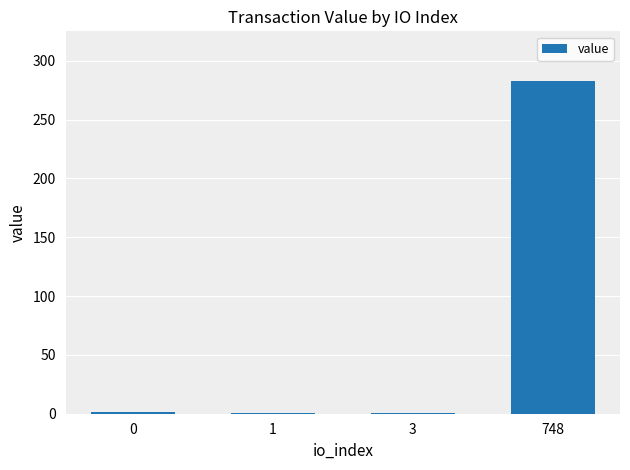

What value does the data have at 1?

1.0